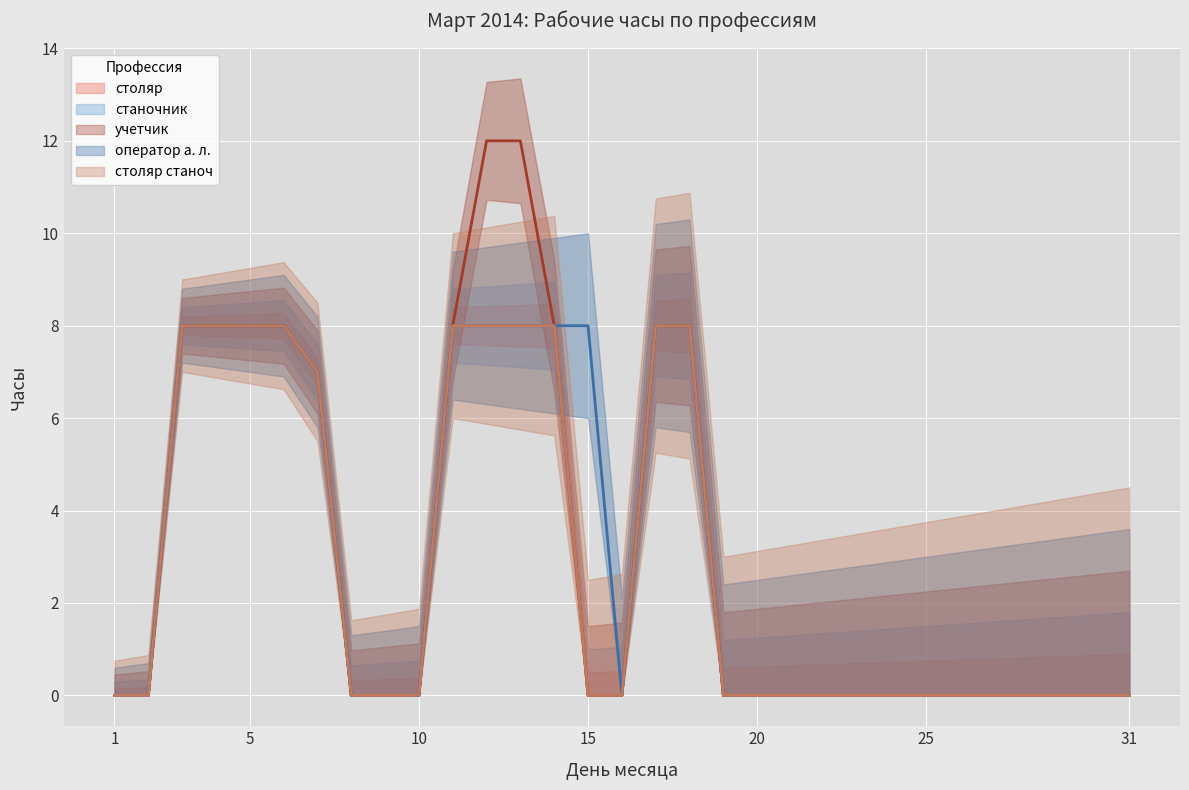

What are all the series names shown in the legend?

столяр, станочник, учетчик, оператор а. л., столяр станоч